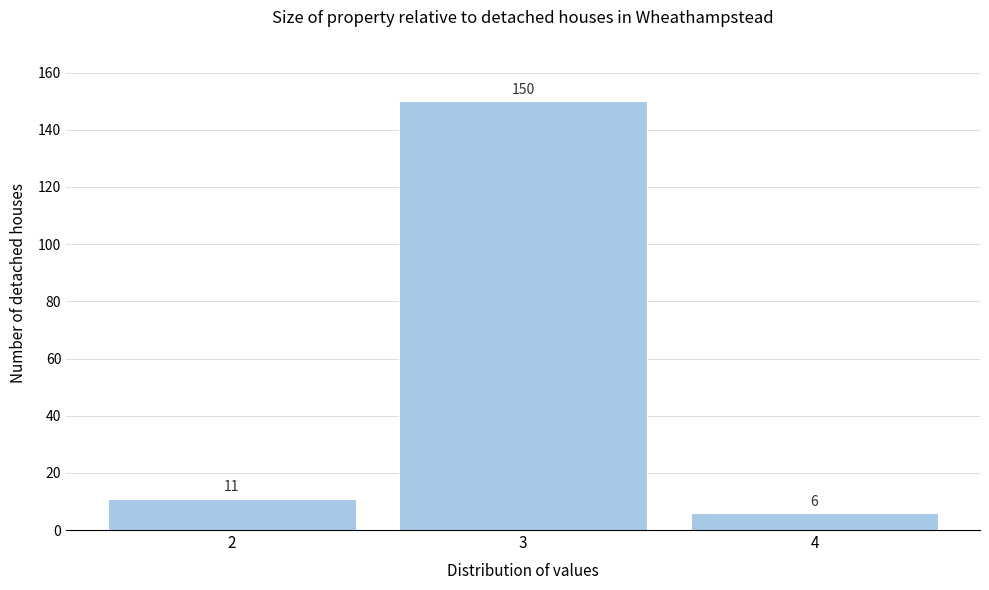

Reading left to right, list every bar in this chart as the range it spans on the x-axis followed by its height.

1.5 to 2.5: 11
2.5 to 3.5: 150
3.5 to 4.5: 6